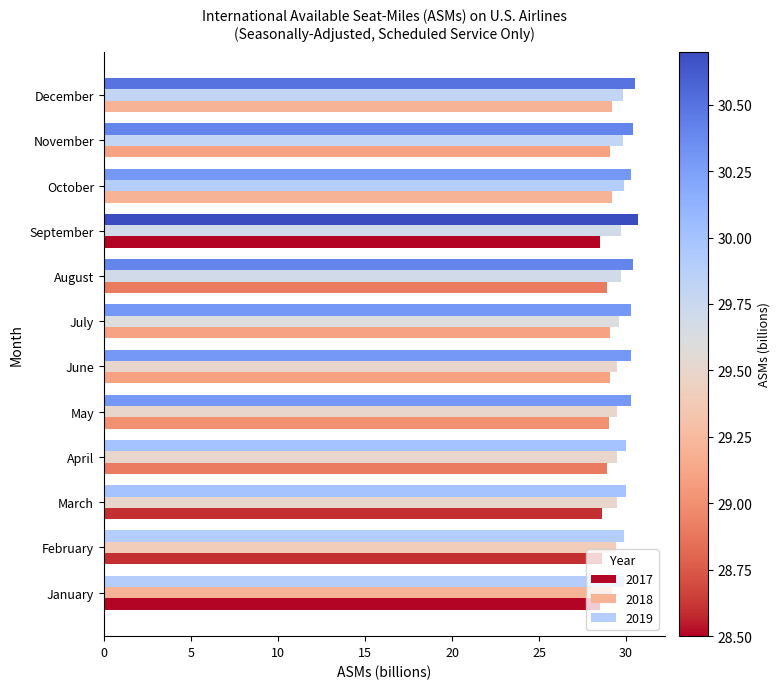

Rank the series at September from highest to lowest value.

2019, 2018, 2017